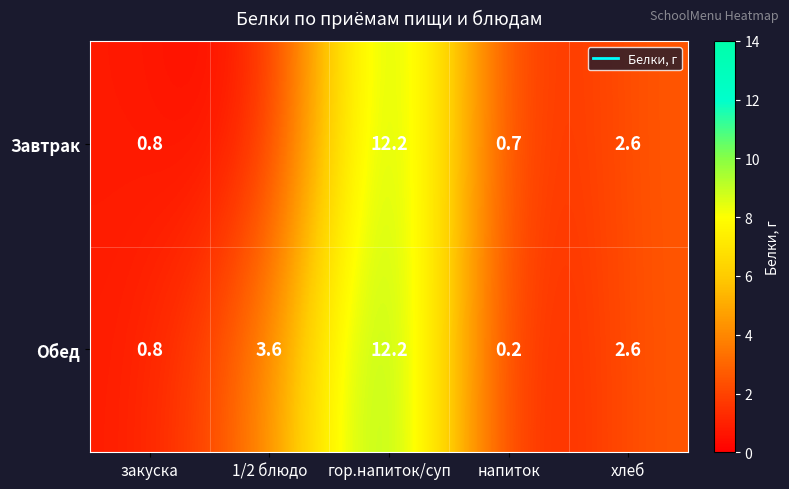

Rank the series by their maximum value, from lowest to highest.

Завтрак, Обед